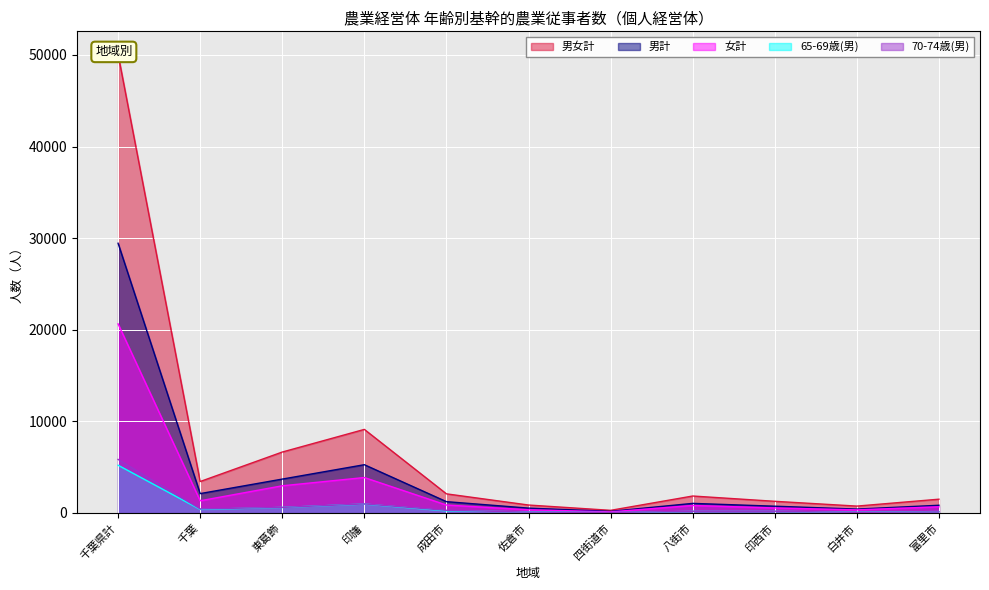

The 65-69歳(男) series shows 68 at 印西市. True or false?

False